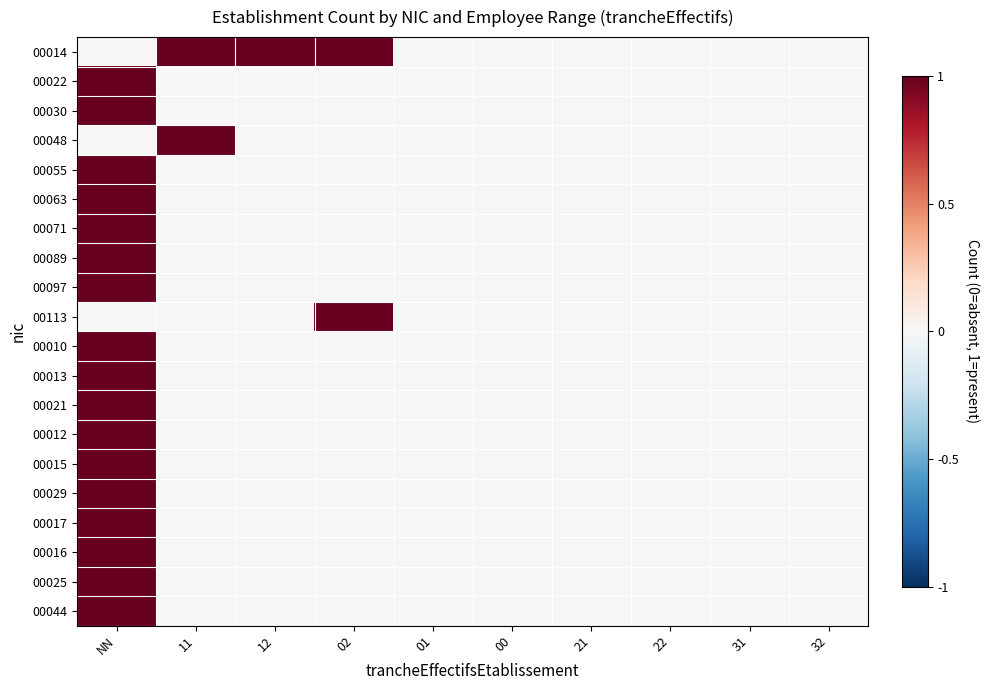

At which category is the sum across all series the highest?

NN